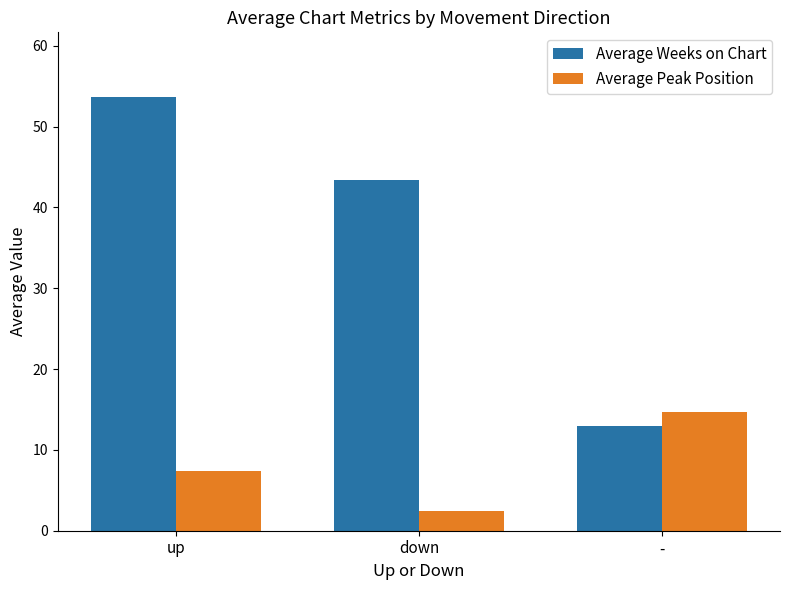

What is the difference between the maximum and second lowest values in the Average Weeks on Chart series?

10.2